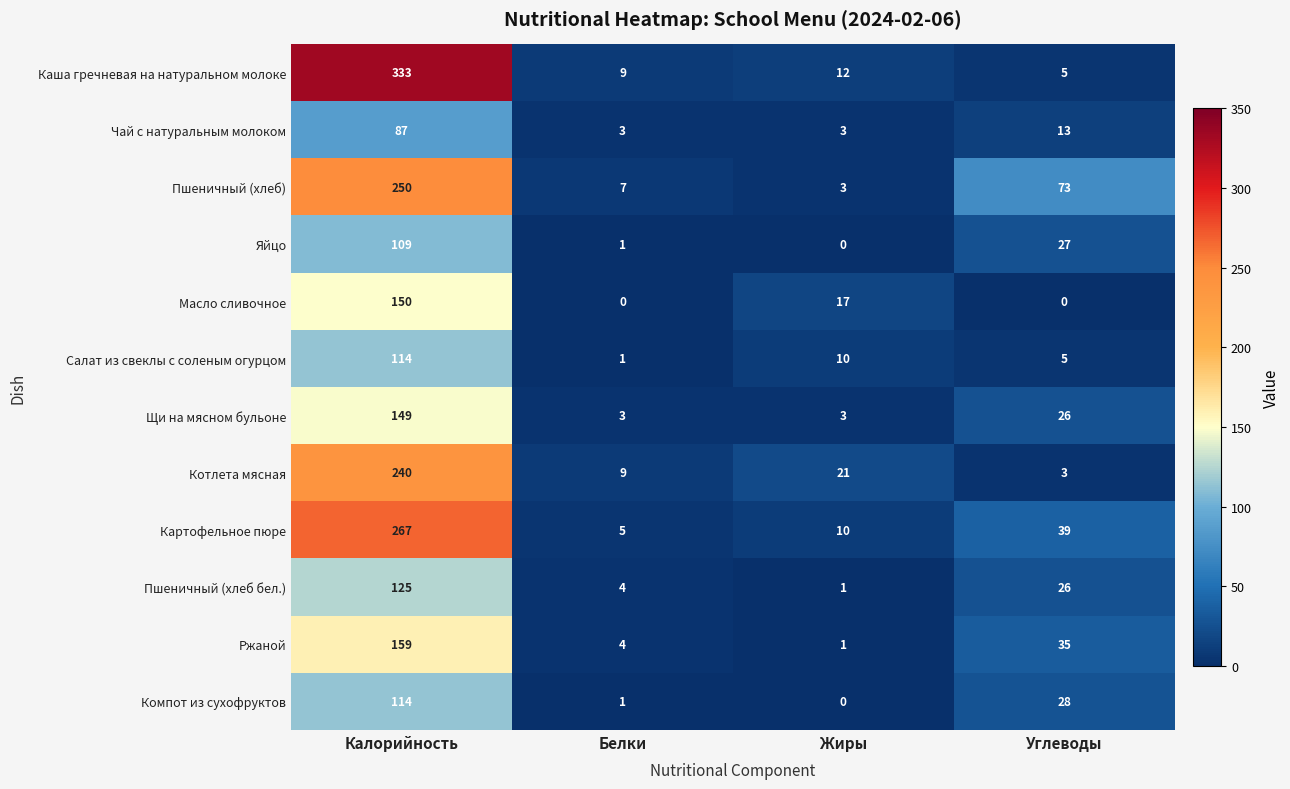

What is the sum of the Котлета мясная values at Углеводы and Жиры?

24